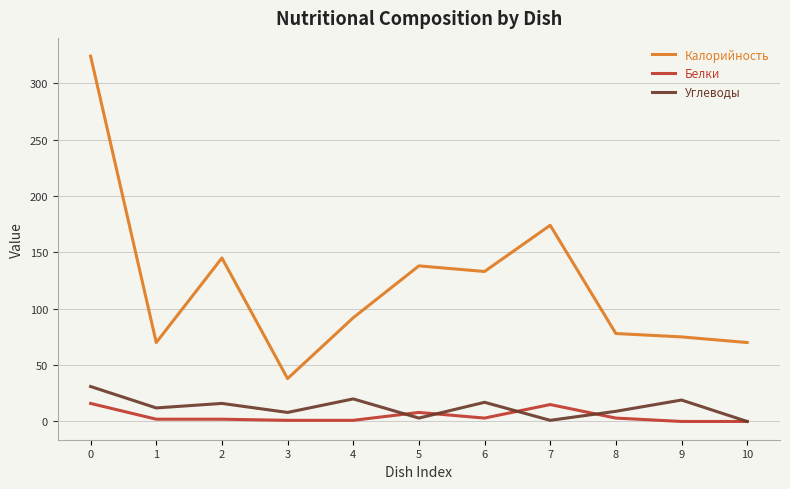

Is this an area chart (filled region under the line)?

No